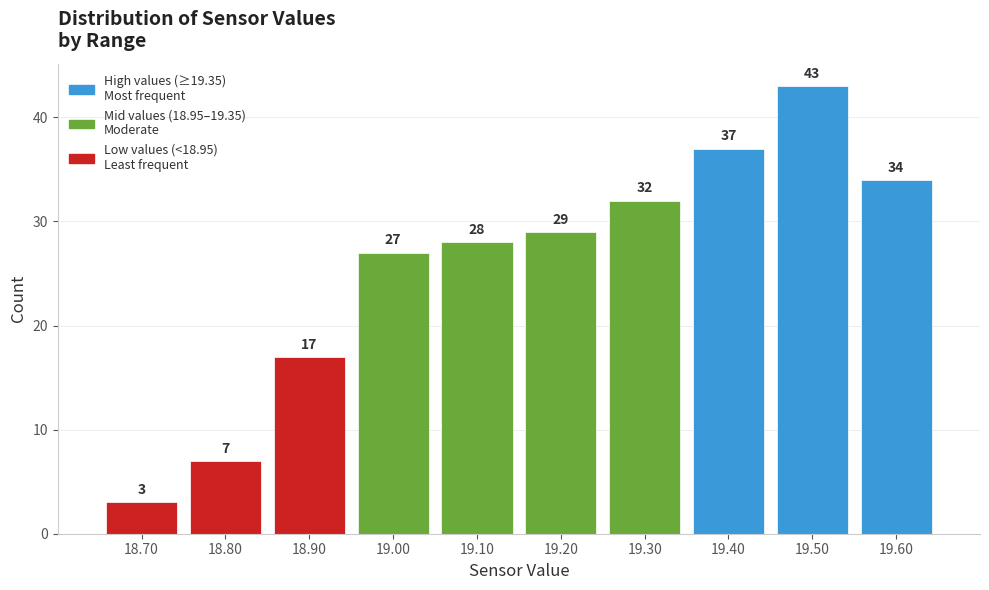

Reading left to right, list every bar in this chart as the range it spans on the x-axis followed by its height.

18.65 to 18.75: 3
18.75 to 18.85: 7
18.85 to 18.95: 17
18.95 to 19.05: 27
19.05 to 19.15: 28
19.15 to 19.25: 29
19.25 to 19.35: 32
19.35 to 19.45: 37
19.45 to 19.55: 43
19.55 to 19.65: 34